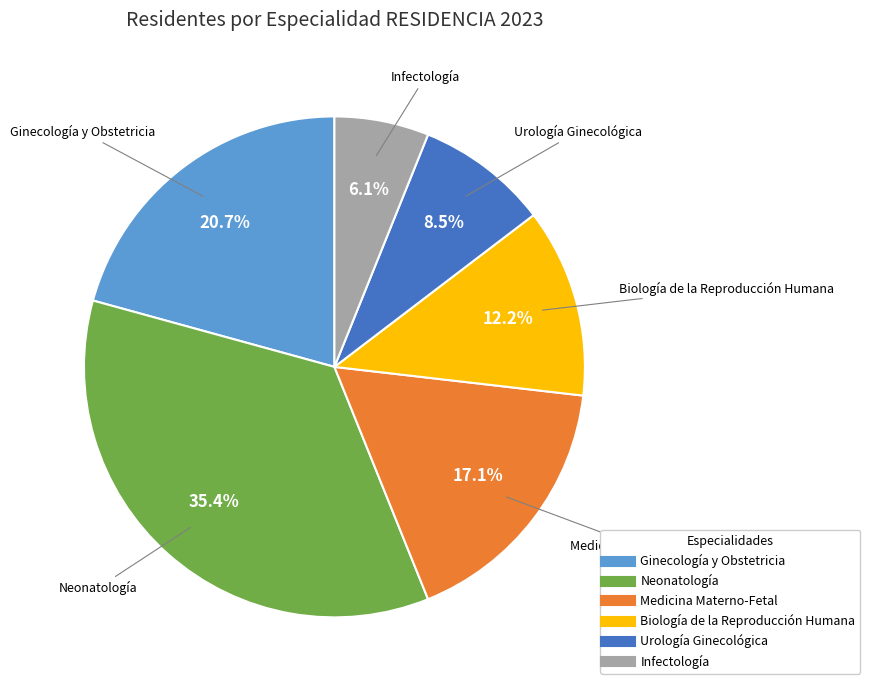

What percentage is the Biología de la Reproducción Humana slice, to the nearest percent?

12%